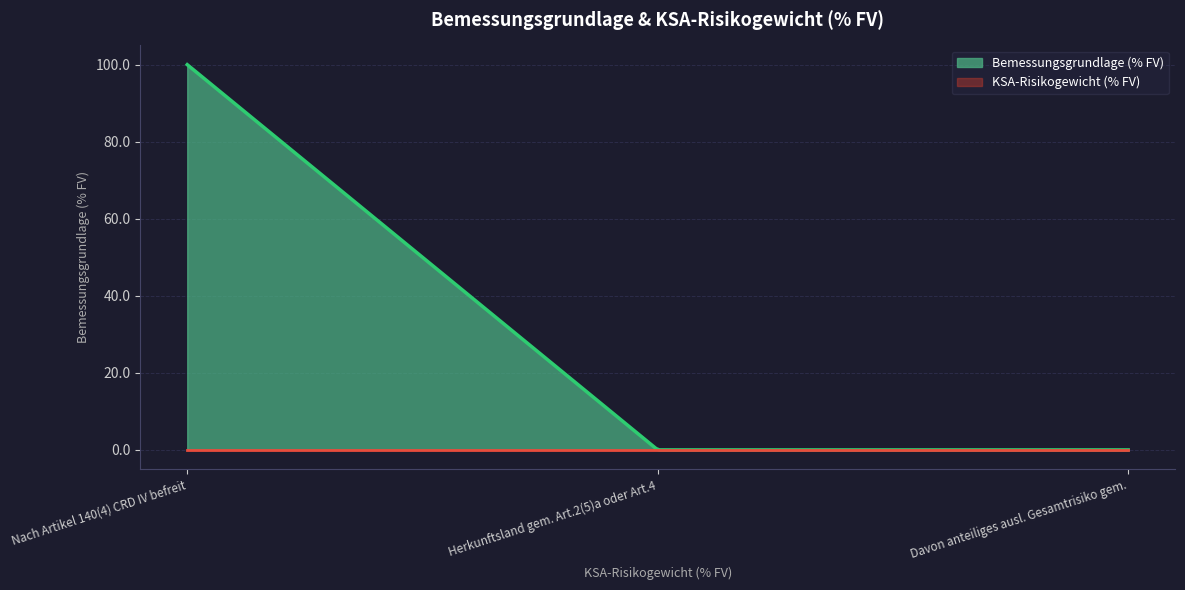

True or false: the data shows 0.0 at Davon anteiliges ausl. Gesamtrisiko gem..

True